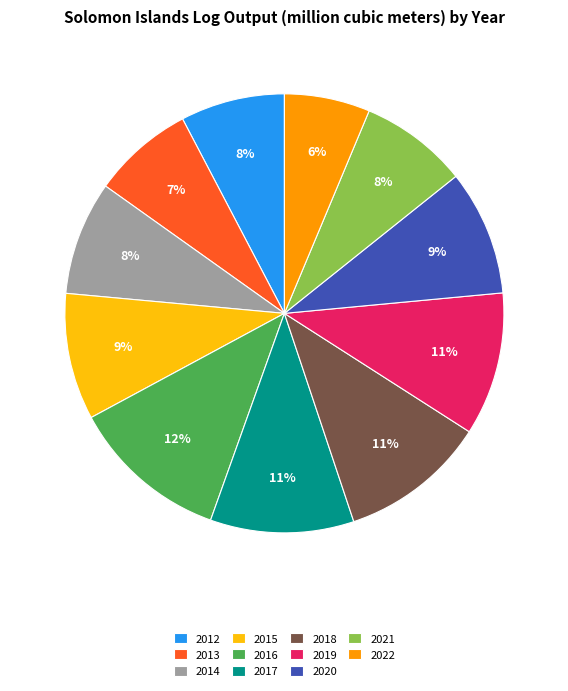

Is the sum of 2015 and 2016 greater than half?

No